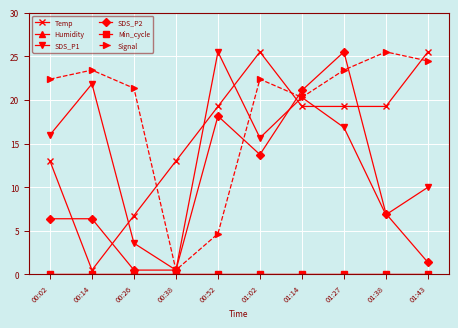

Does the chart have visible grid lines?

Yes